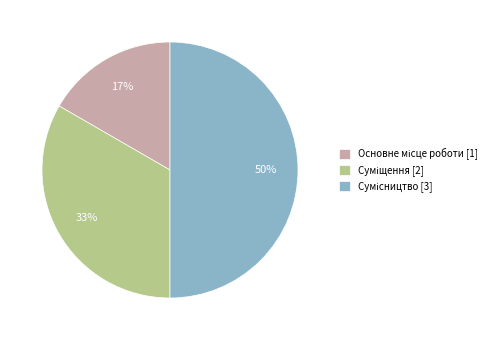

How many slices are in this pie chart?

3